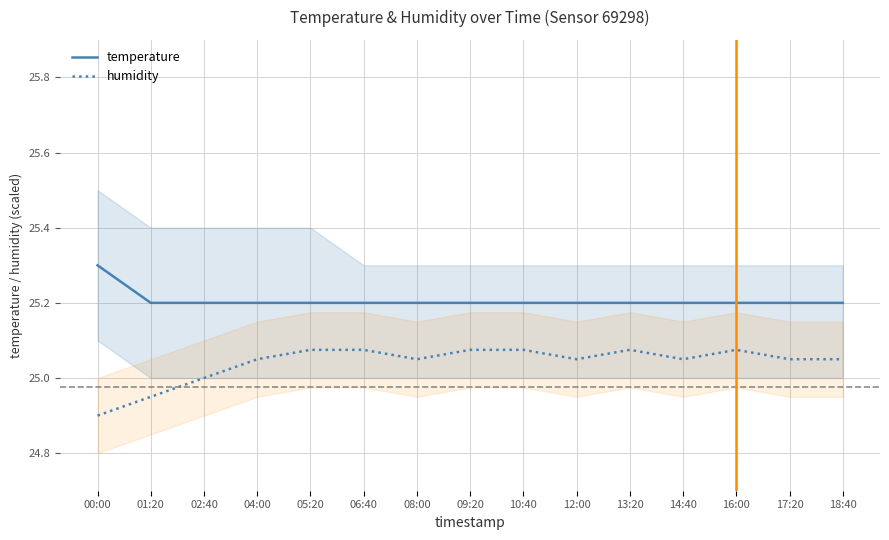

What are all the series names shown in the legend?

temperature, humidity